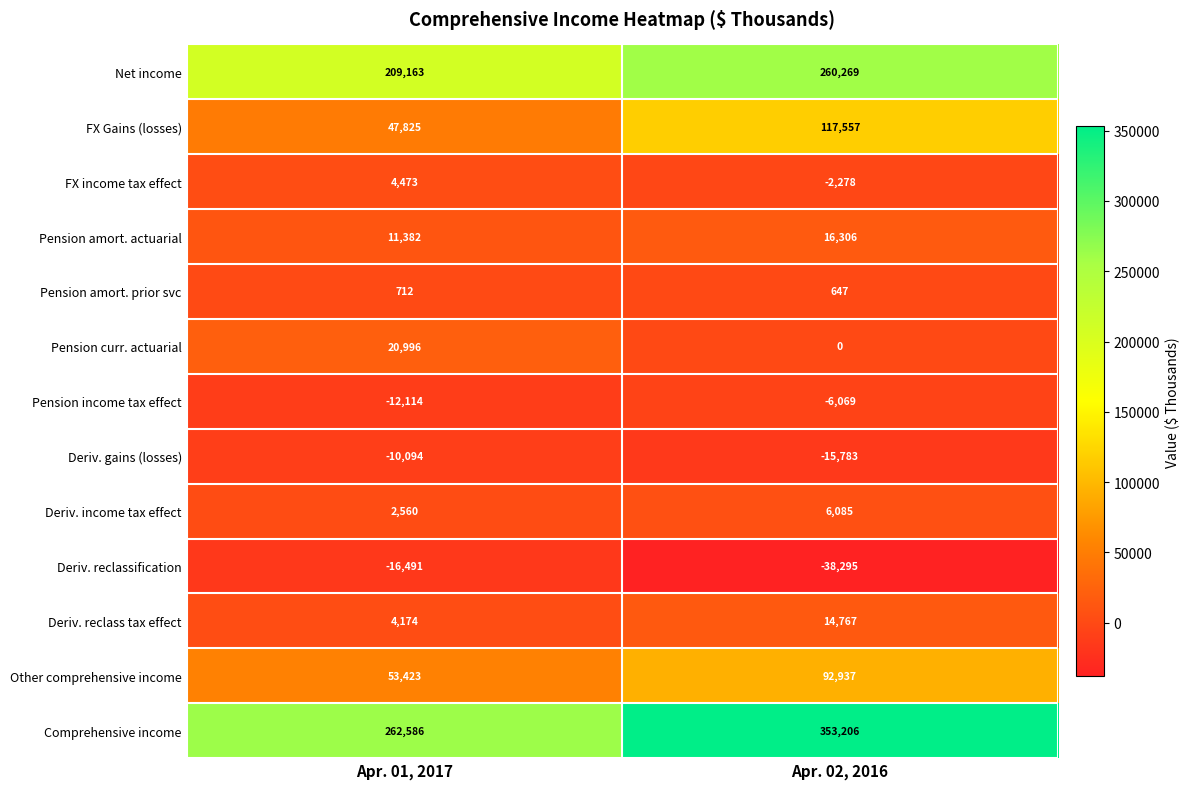

Read the Pension amort. actuarial value at Apr. 01, 2017, to the nearest 100.

11400